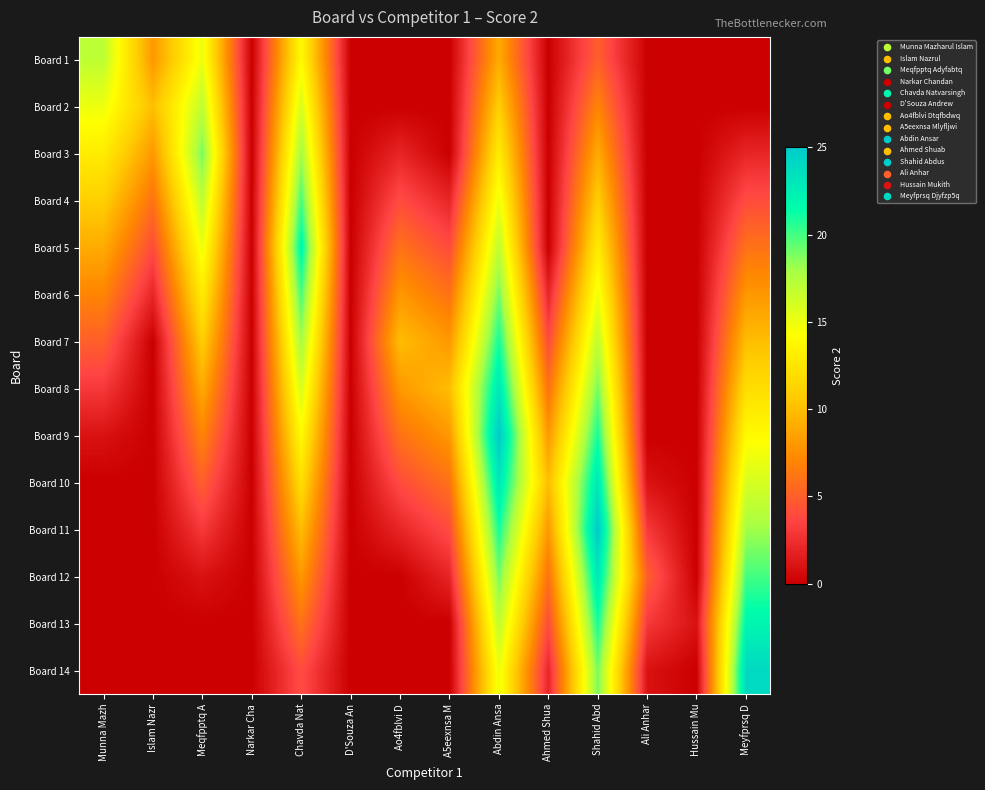

Which series changed the most between Munna Mazh and Narkar Cha?

Board 1